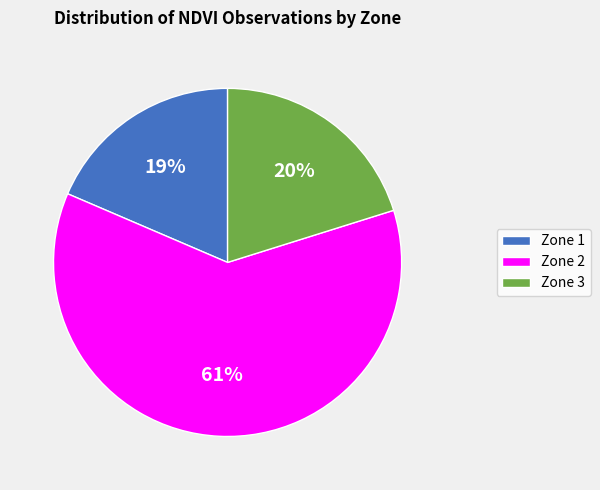

To the nearest percent, what is the average slice percentage?

33%